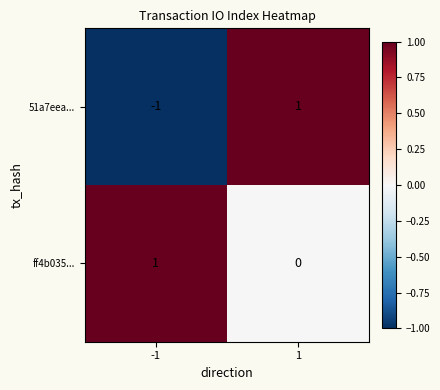

Which series changed the most between -1 and 1?

51a7eea...